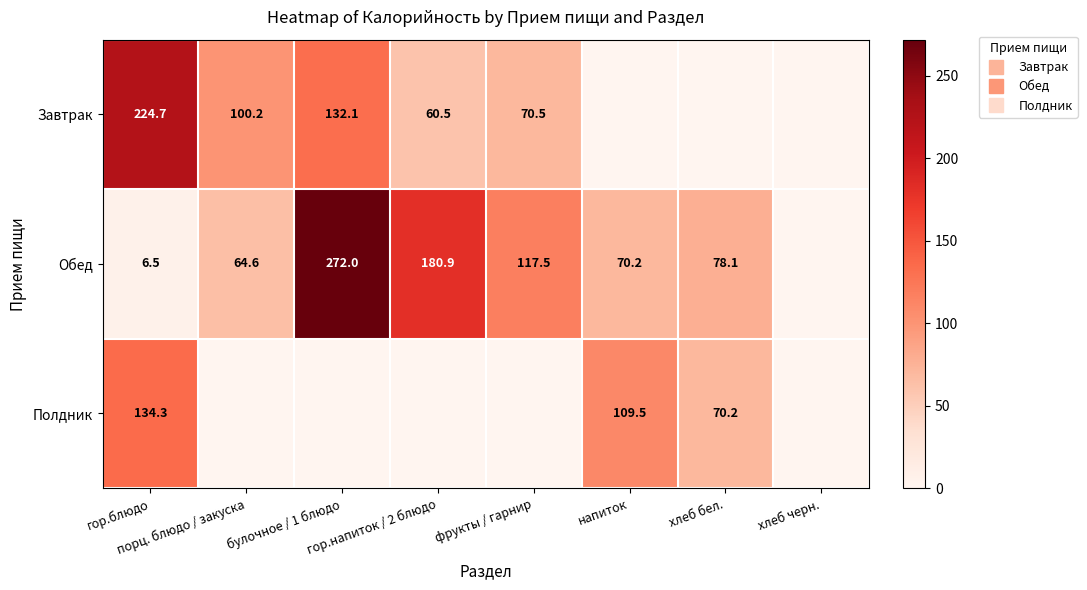

Which category has the highest value in the Обед series?

булочное / 1 блюдо